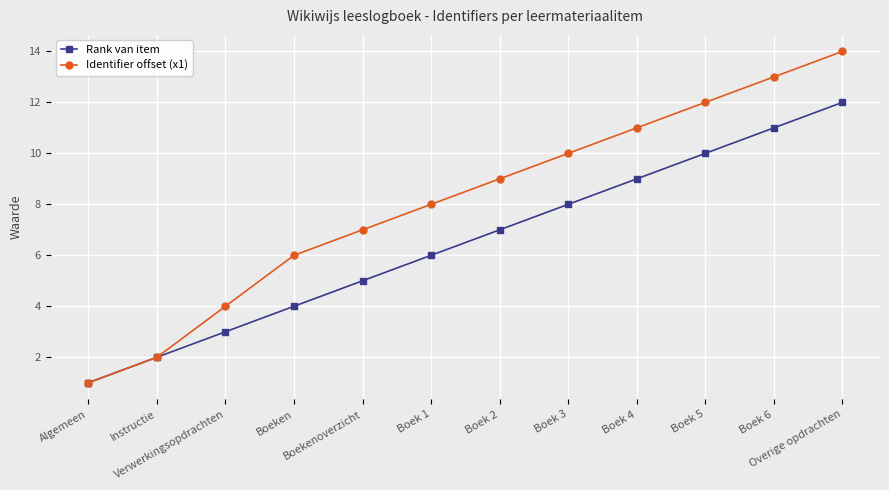

True or false: Rank van item has more than 0 interior local peaks.

False